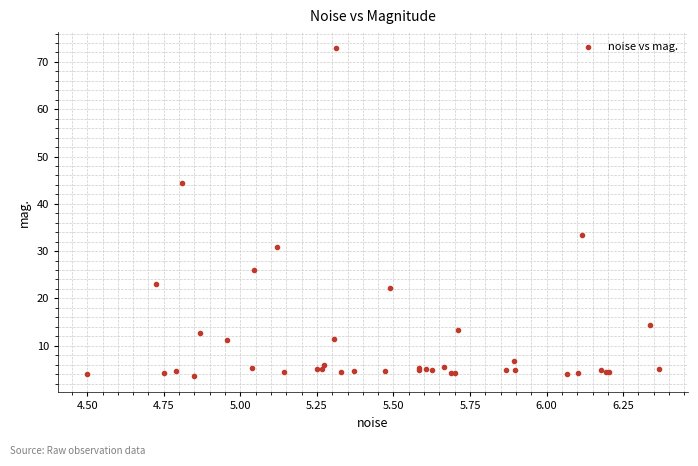

What Y value in the scatter plot is closest to 38?

33.5